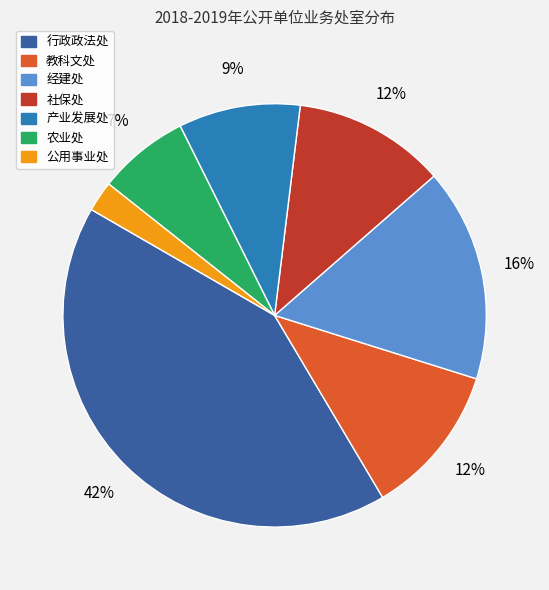

To the nearest percent, what is the difference between the largest and smallest slice percentages?

40%